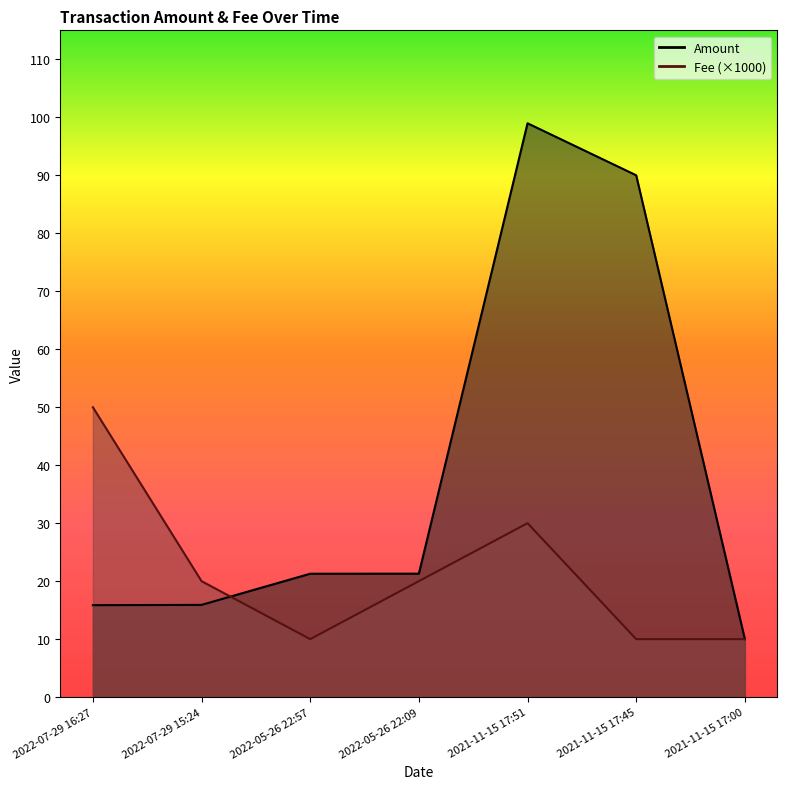

Is it true that Fee equals 5.6 at 2022-05-26 22:57?

False